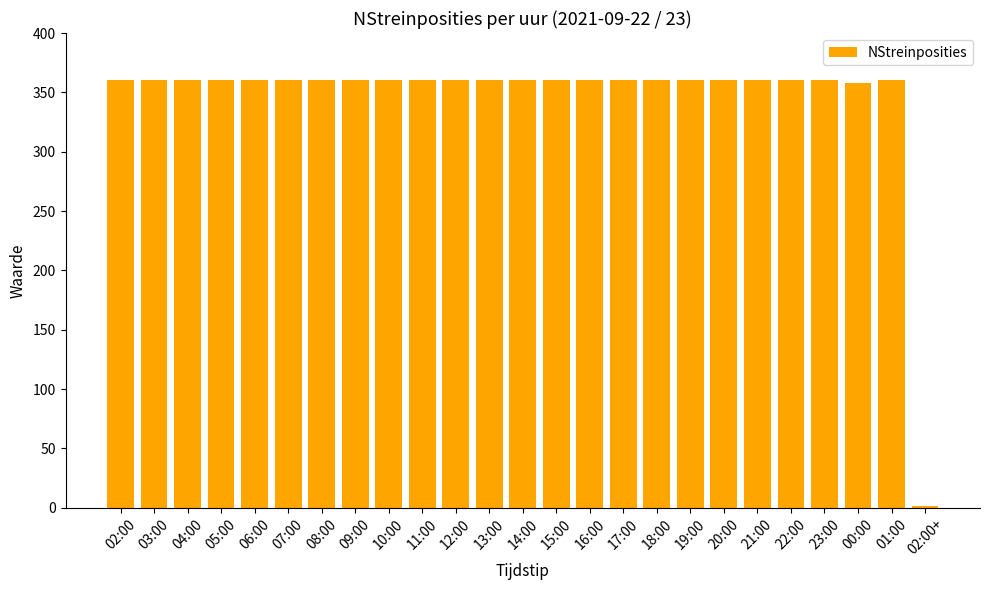

What is the maximum value shown in the chart?

360